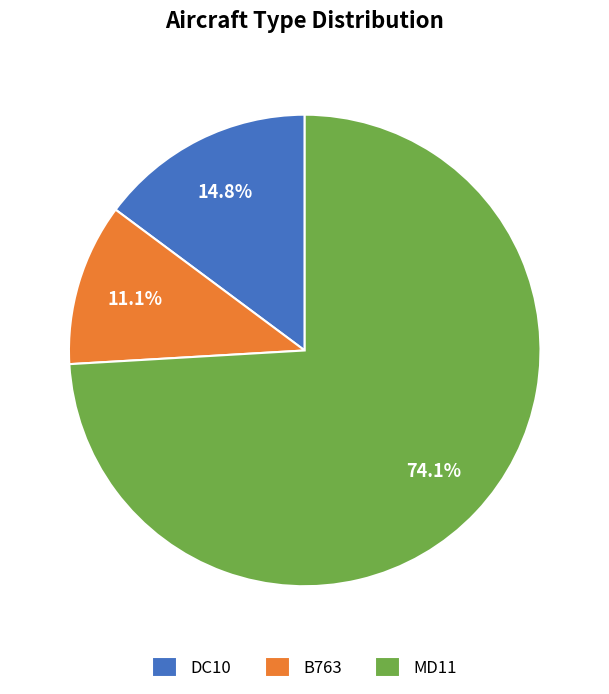

Combined, what portion of the pie is DC10 and MD11?

88.9%